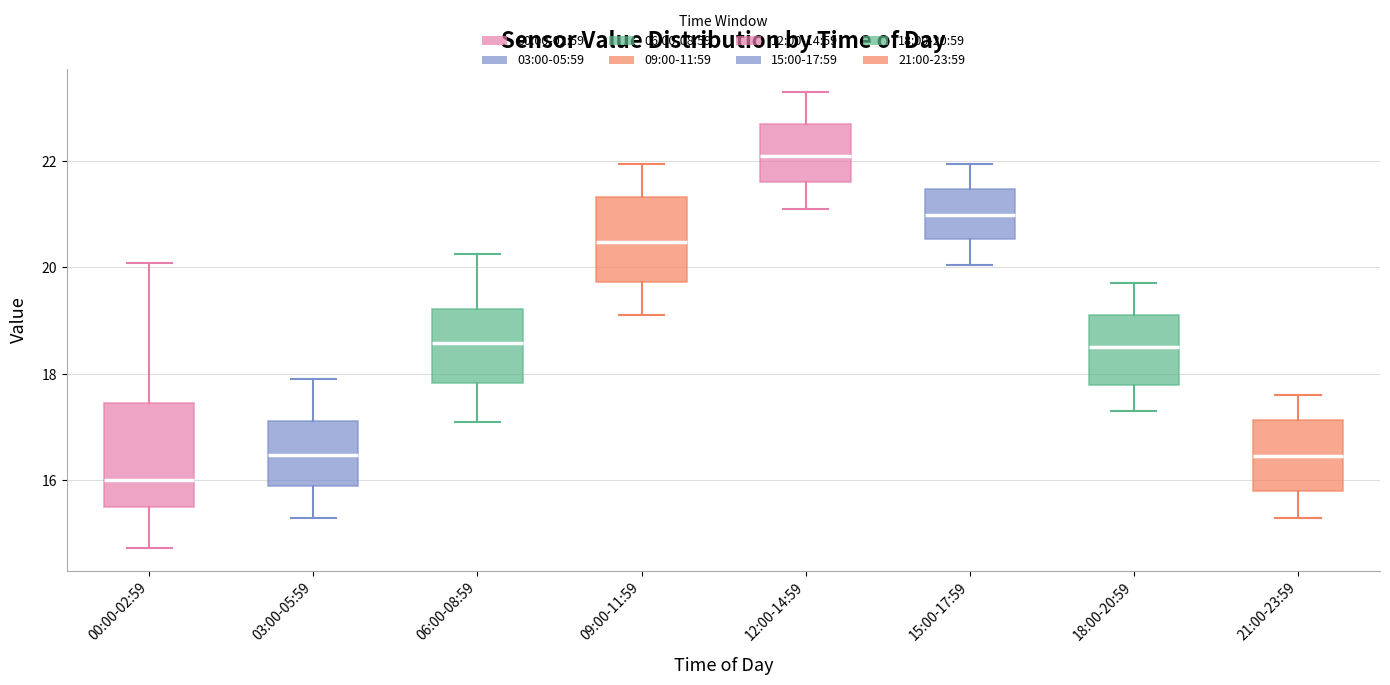

Which box's median line is the lowest?

00:00-02:59